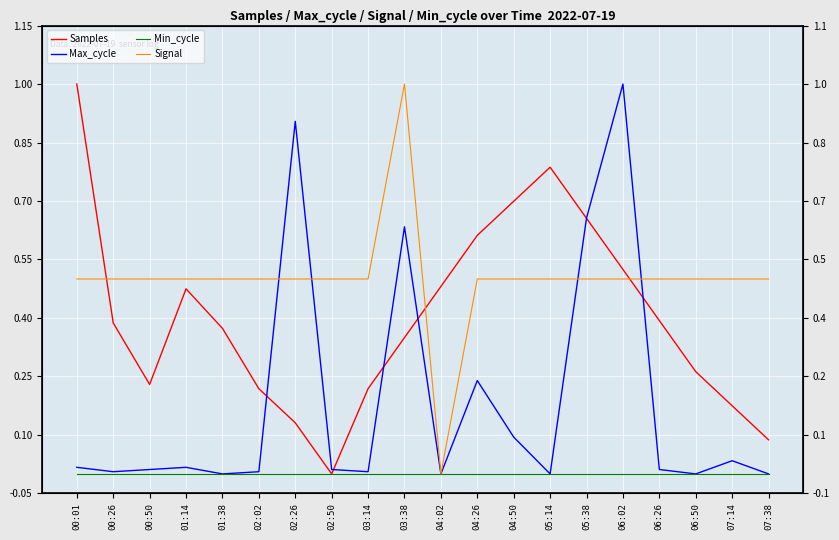

Reading left to right, list all the values displayed in this chart.

Samples: 00:01=1.0	00:26=0.4	00:50=0.2	01:14=0.5	01:38=0.4	02:02=0.2	02:26=0.1	02:50=0.0	03:14=0.2	03:38=0.3	04:02=0.5	04:26=0.6	04:50=0.7	05:14=0.8	05:38=0.7	06:02=0.5	06:26=0.4	06:50=0.3	07:14=0.2	07:38=0.1
Max_cycle: 00:01=0.0	00:26=0.0	00:50=0.0	01:14=0.0	01:38=0.0	02:02=0.0	02:26=0.9	02:50=0.0	03:14=0.0	03:38=0.6	04:02=0.0	04:26=0.2	04:50=0.1	05:14=0.0	05:38=0.7	06:02=1.0	06:26=0.0	06:50=0.0	07:14=0.0	07:38=0.0
Min_cycle: 00:01=0.0	00:26=0.0	00:50=0.0	01:14=0.0	01:38=0.0	02:02=0.0	02:26=0.0	02:50=0.0	03:14=0.0	03:38=0.0	04:02=0.0	04:26=0.0	04:50=0.0	05:14=0.0	05:38=0.0	06:02=0.0	06:26=0.0	06:50=0.0	07:14=0.0	07:38=0.0
Signal: 00:01=0.5	00:26=0.5	00:50=0.5	01:14=0.5	01:38=0.5	02:02=0.5	02:26=0.5	02:50=0.5	03:14=0.5	03:38=1.0	04:02=0.0	04:26=0.5	04:50=0.5	05:14=0.5	05:38=0.5	06:02=0.5	06:26=0.5	06:50=0.5	07:14=0.5	07:38=0.5